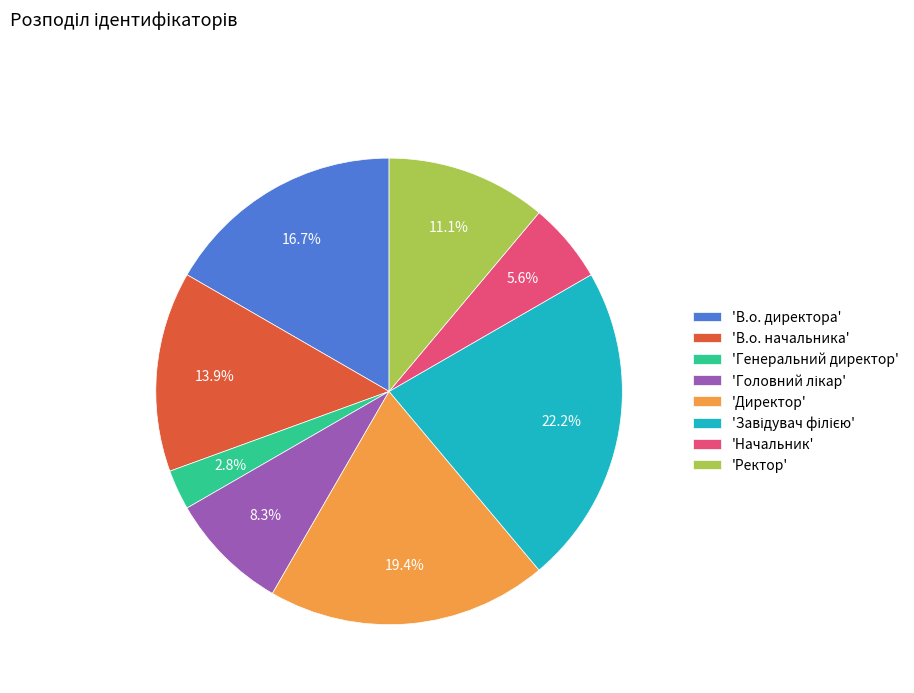

Which has a higher value, 'Начальник' or 'В.о. директора'?

'В.о. директора'